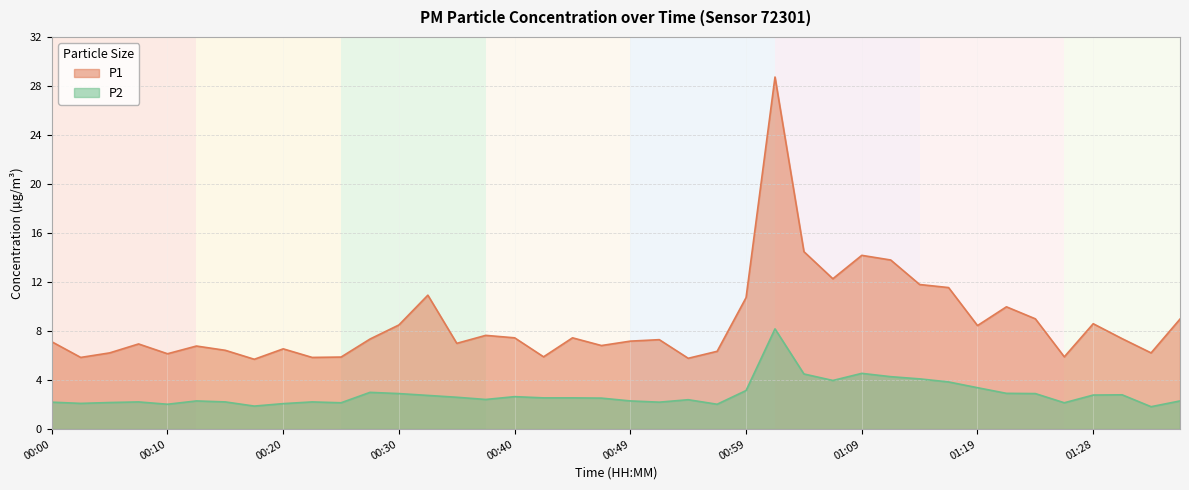

In P1, how many points are lower than both neighbors (excluding endpoints)?

12